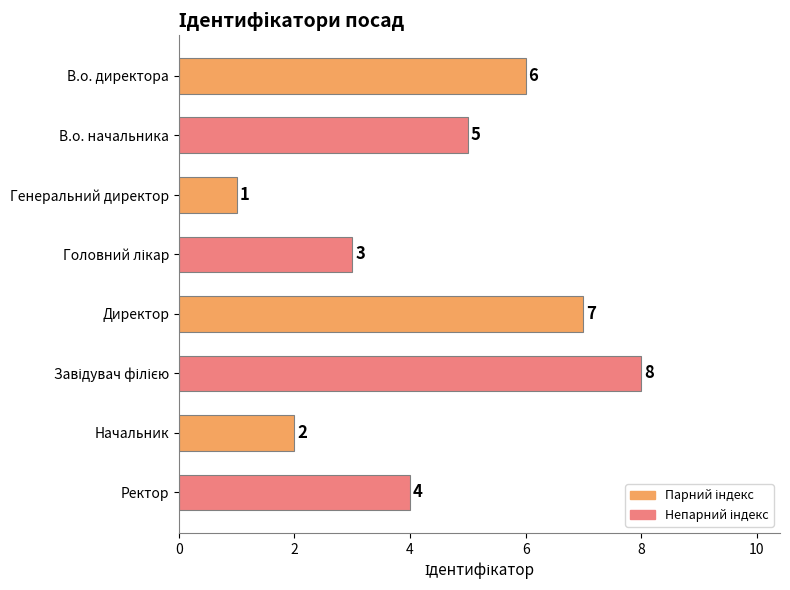

How many data points does each series have?

8